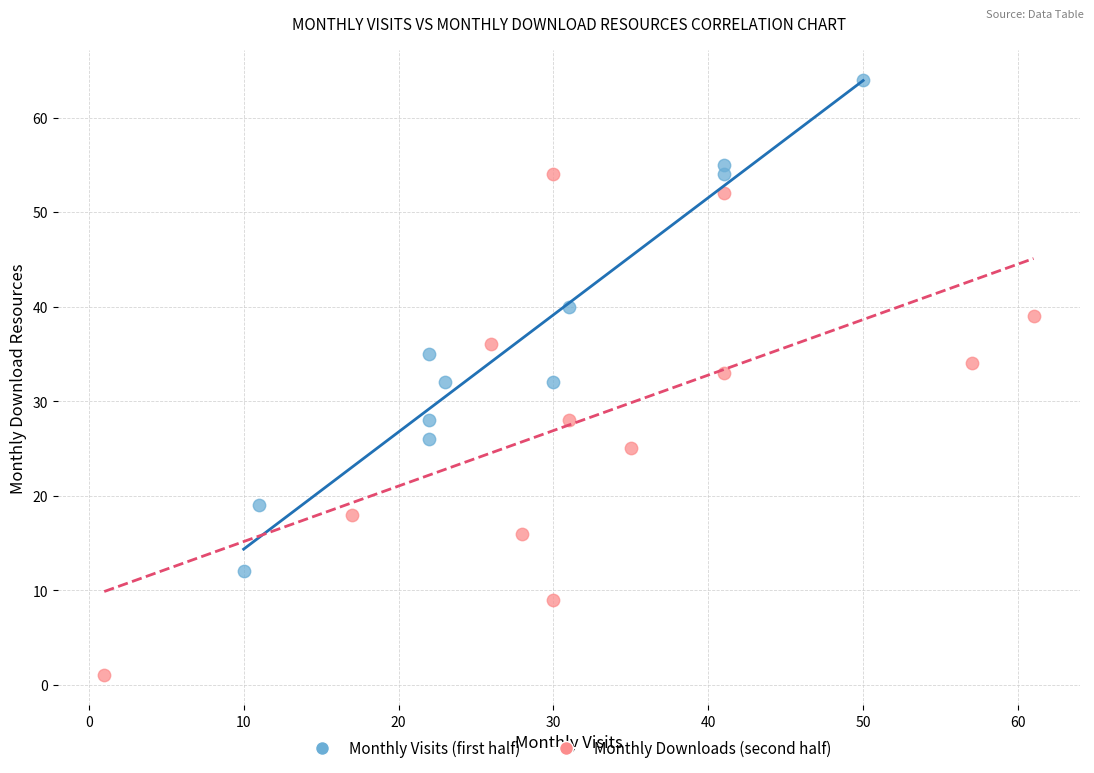

Which series contains the highest Y value?

Monthly Visits (first half)